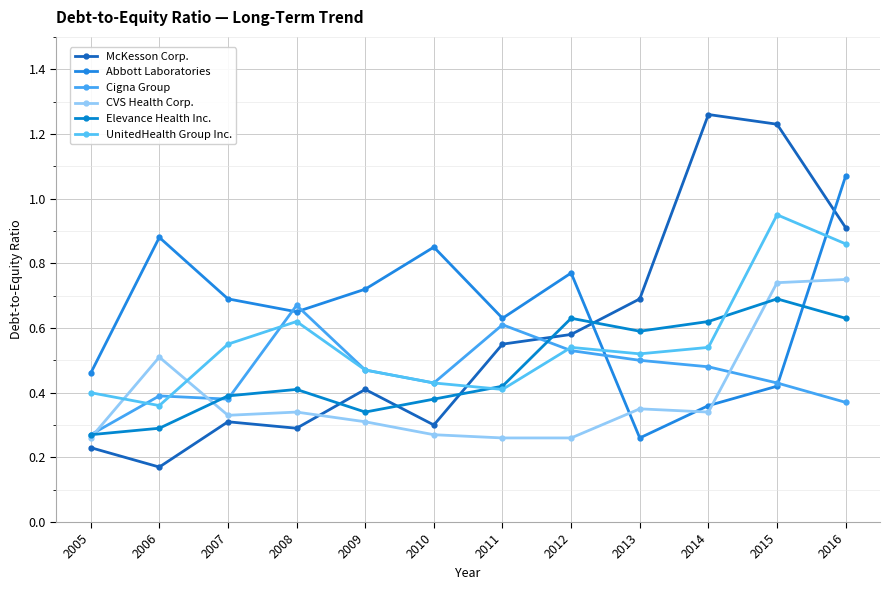

What is the difference between the highest and lowest values at 2014?

0.9